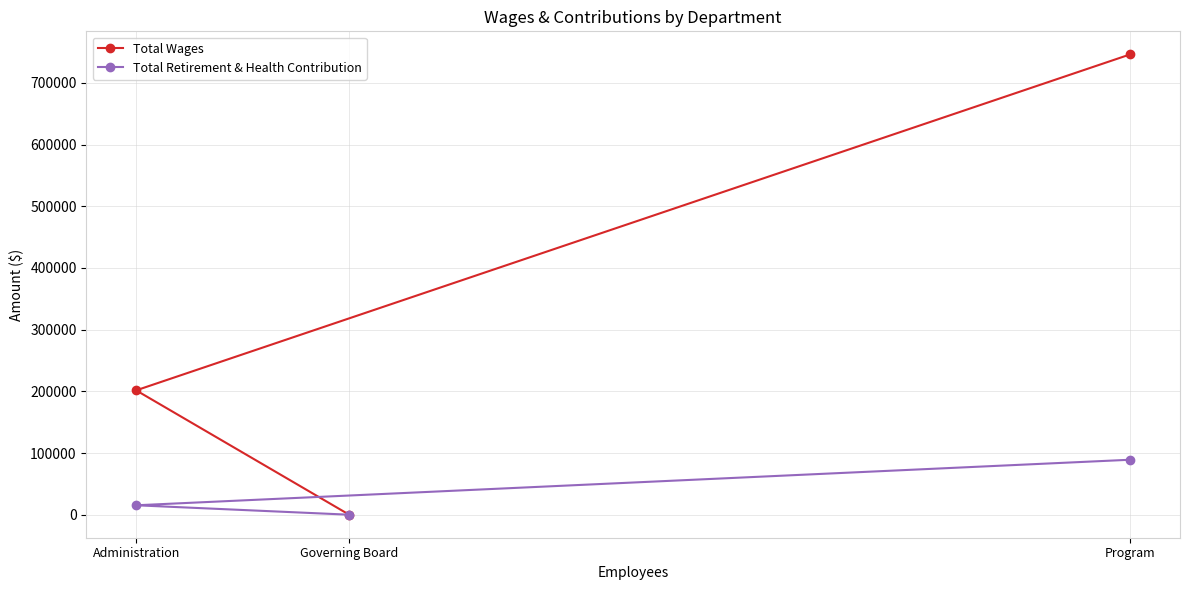

Which series has the largest total across all categories?

Total Wages